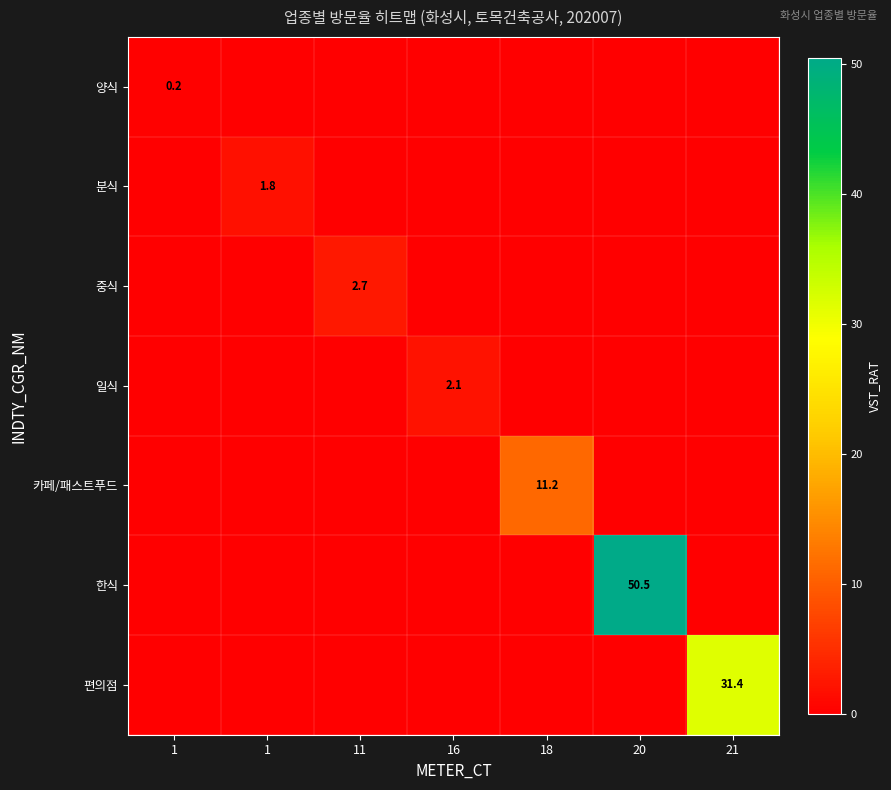

Is it true that 일식 equals 0.0 at 1?

True